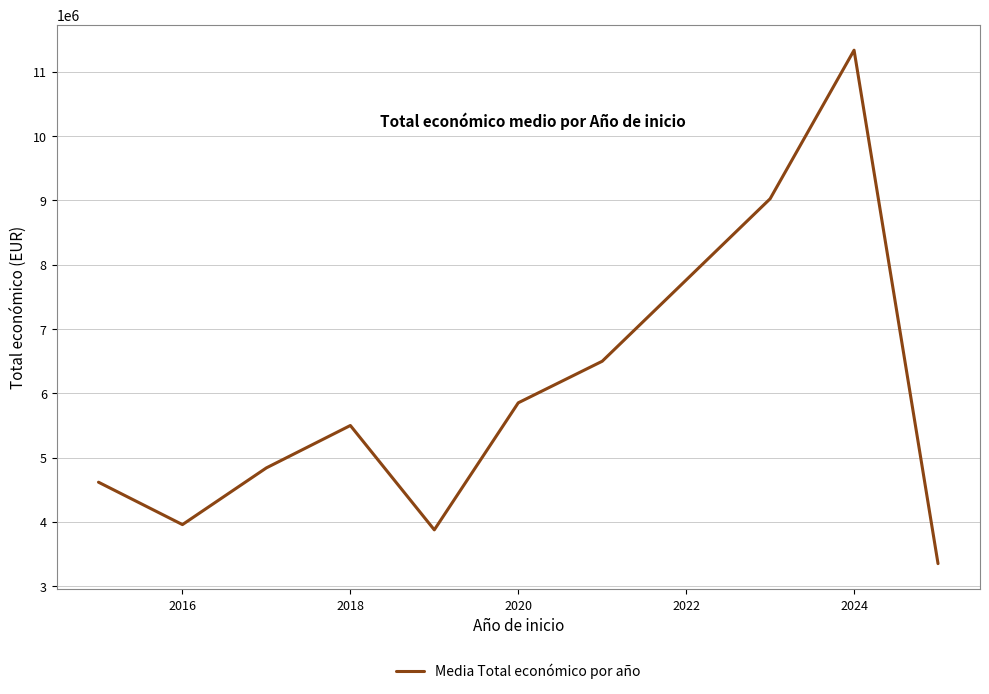

What is the difference between the maximum and minimum values?

7985929